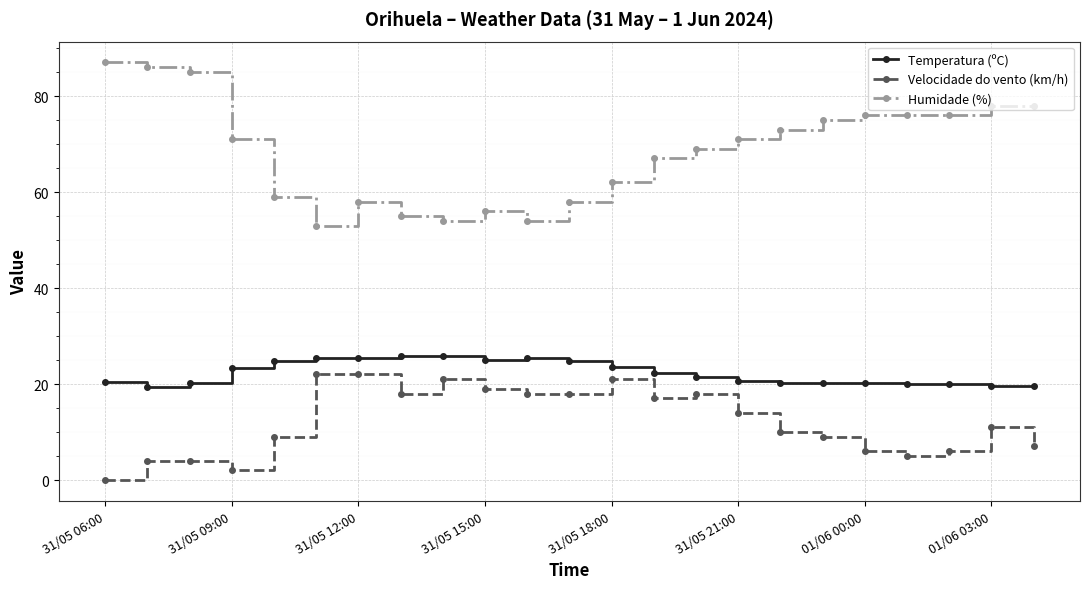

What is the difference between the second highest and minimum values in the Humidade (%) series?

33.0